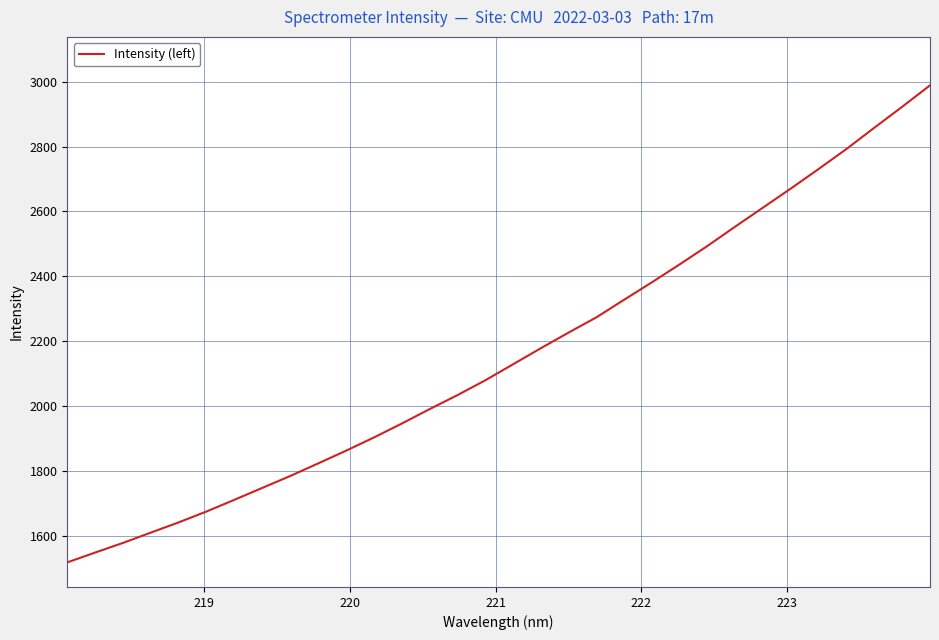

Reading left to right, transcribe all the data shown in this chart.

1517.2	1547.5	1577.3	1609.1	1640.7	1674.3	1710.3	1747.0	1783.6	1822.3	1861.5	1902.2	1945.1	1989.7	2032.8	2078.6	2128.0	2177.8	2226.1	2273.1	2327.6	2381.5	2436.9	2493.9	2553.6	2612.3	2671.1	2731.4	2793.1	2858.6	2923.0	2989.2